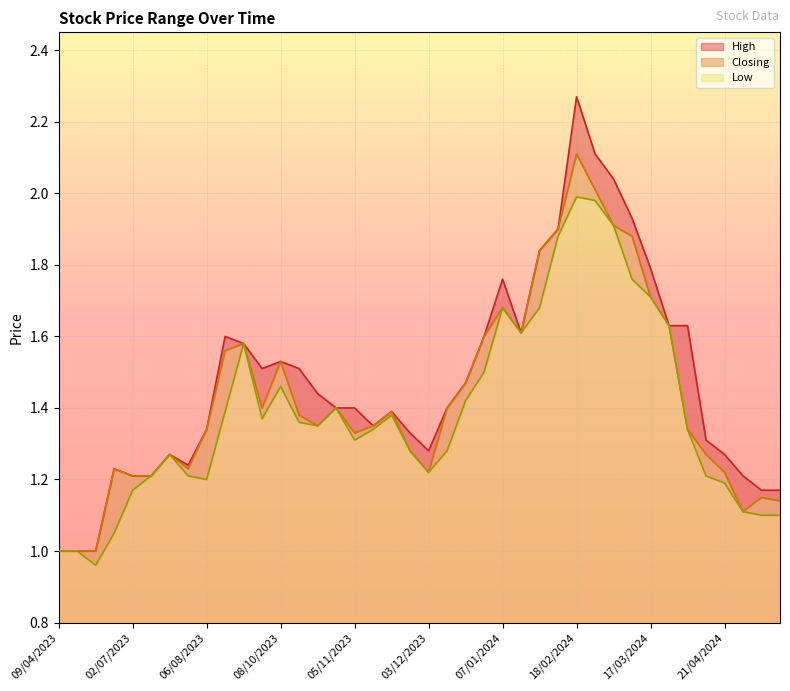

What is the average value of the High series?

1.5